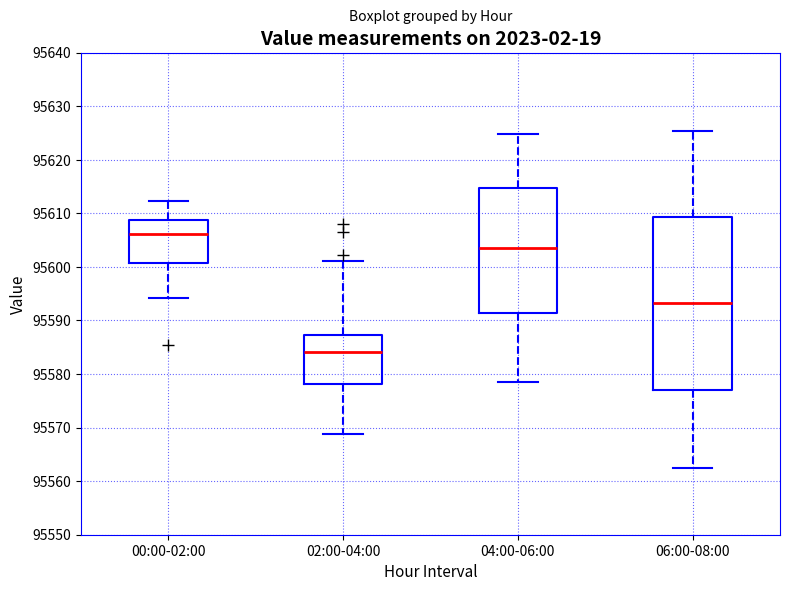

Which box has the lowest median line?

02:00-04:00